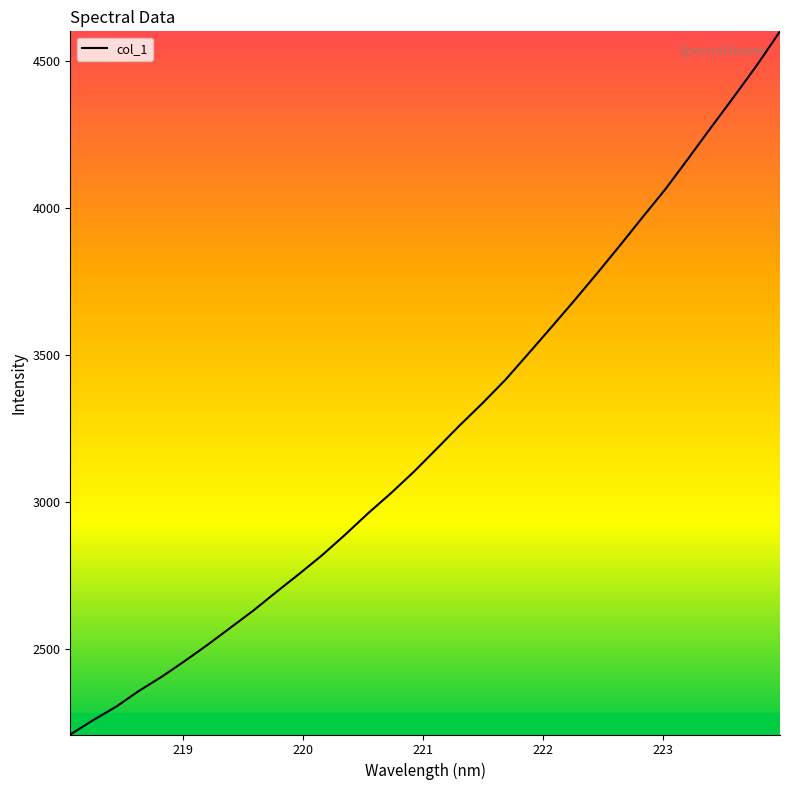

What is the maximum value shown in the chart?

4599.3